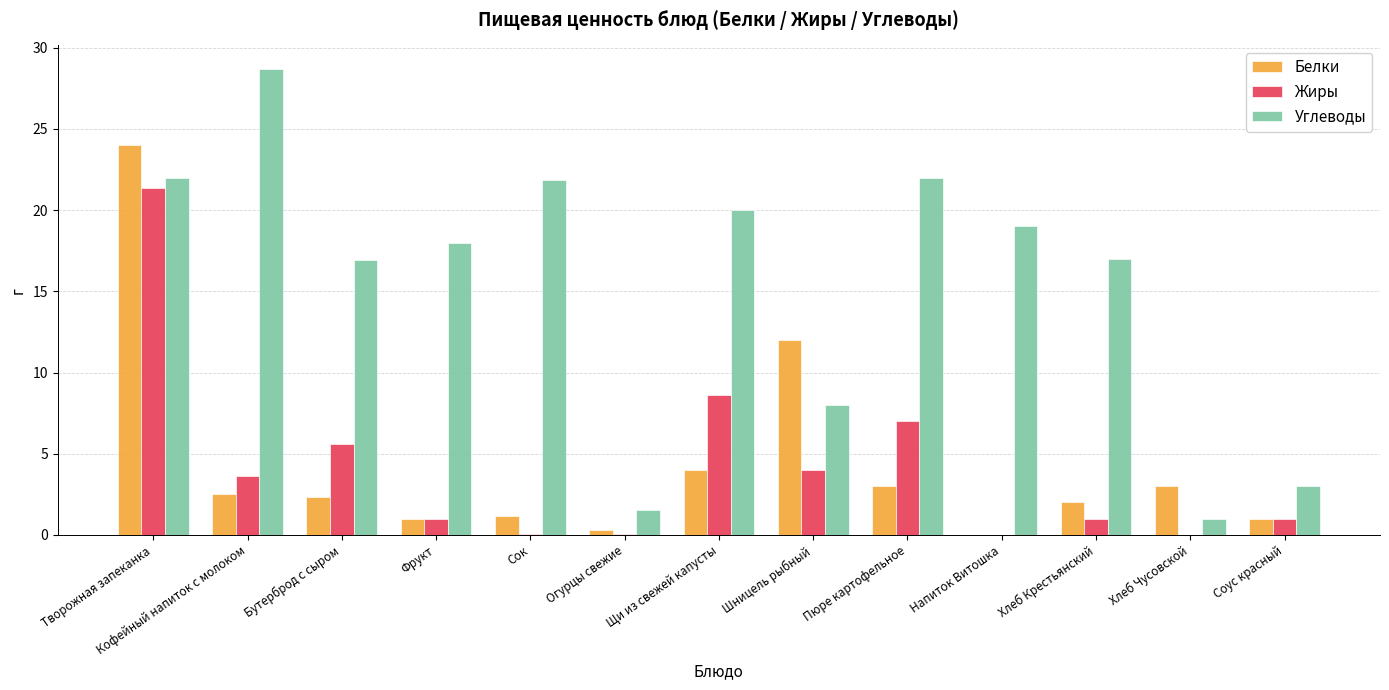

Where is Белки nearest to the value 12?

Шницель рыбный